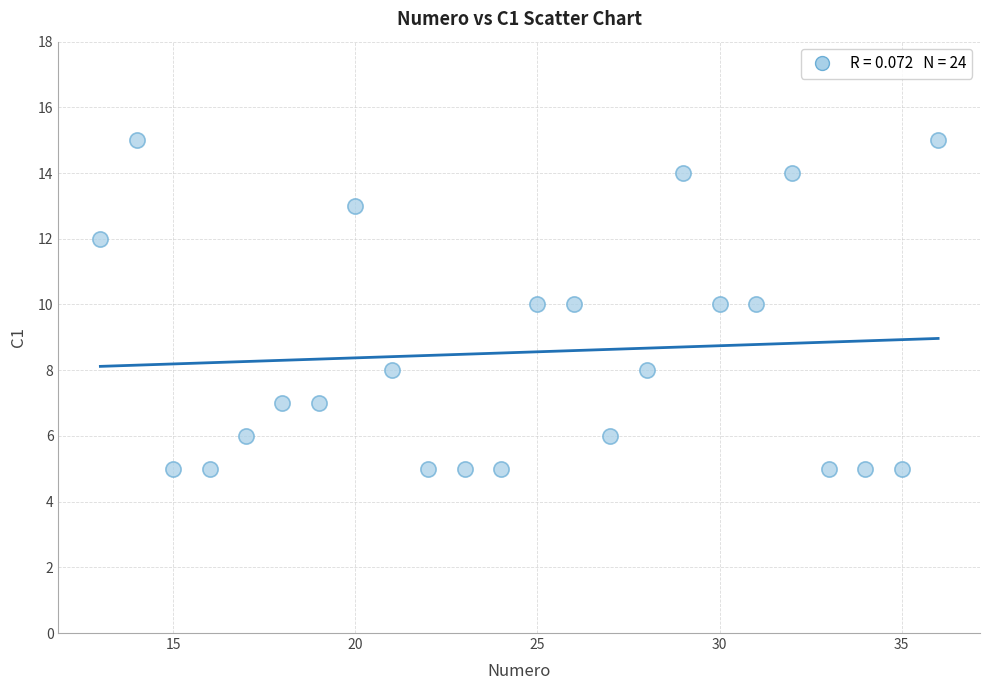

What is the range of Y values (max minus min)?

10